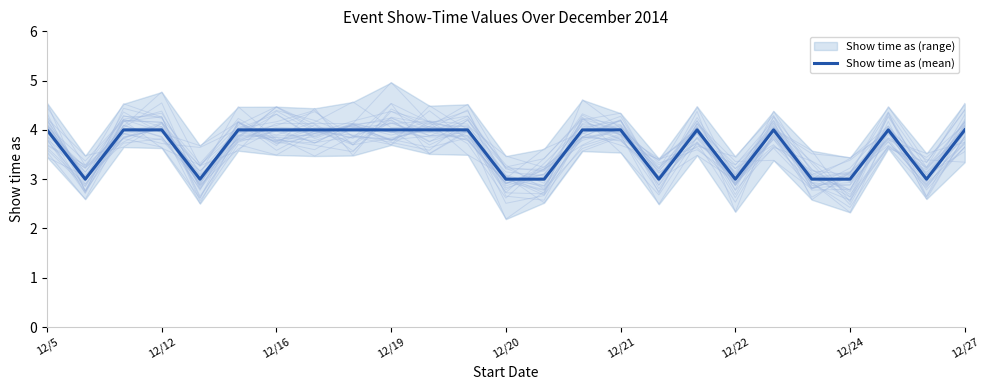

The value of Show time as (mean) at 12/27 is 4. True or false?

True